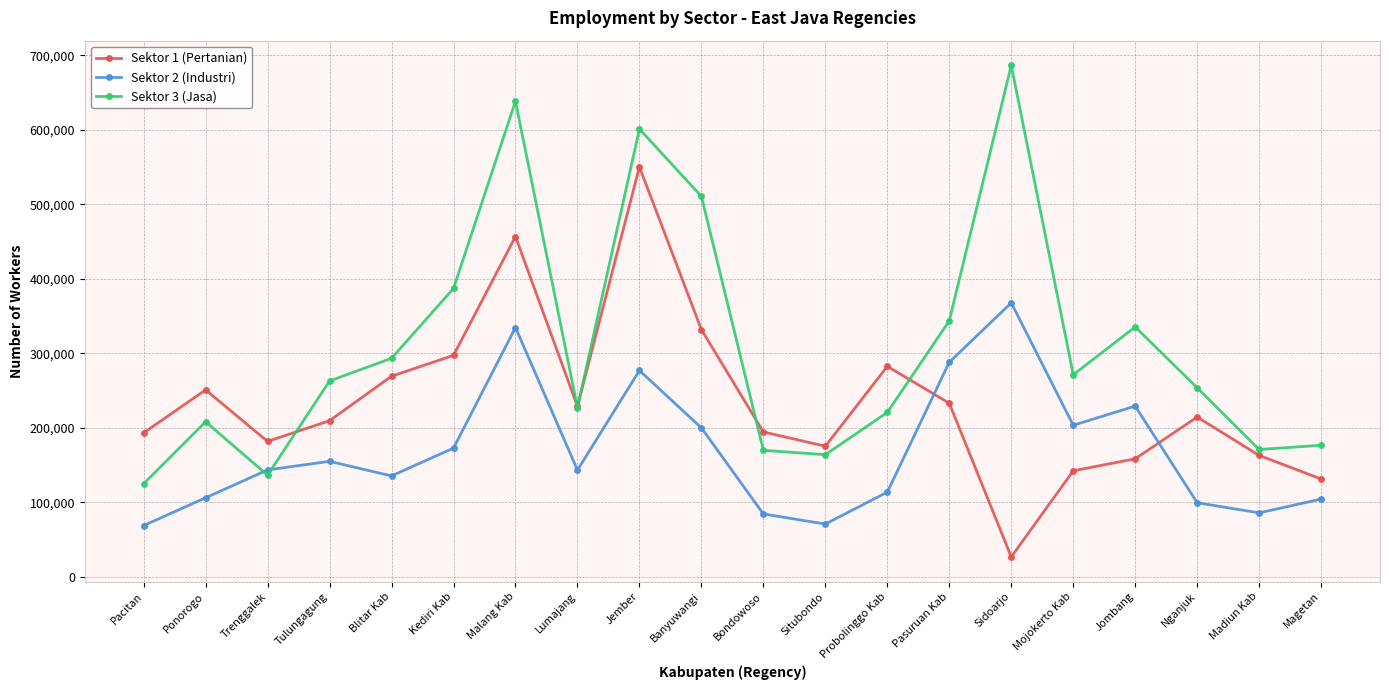

Is the value of Sektor 3 (Jasa) at Kediri Kab greater than the value of Sektor 2 (Industri) at Trenggalek?

Yes